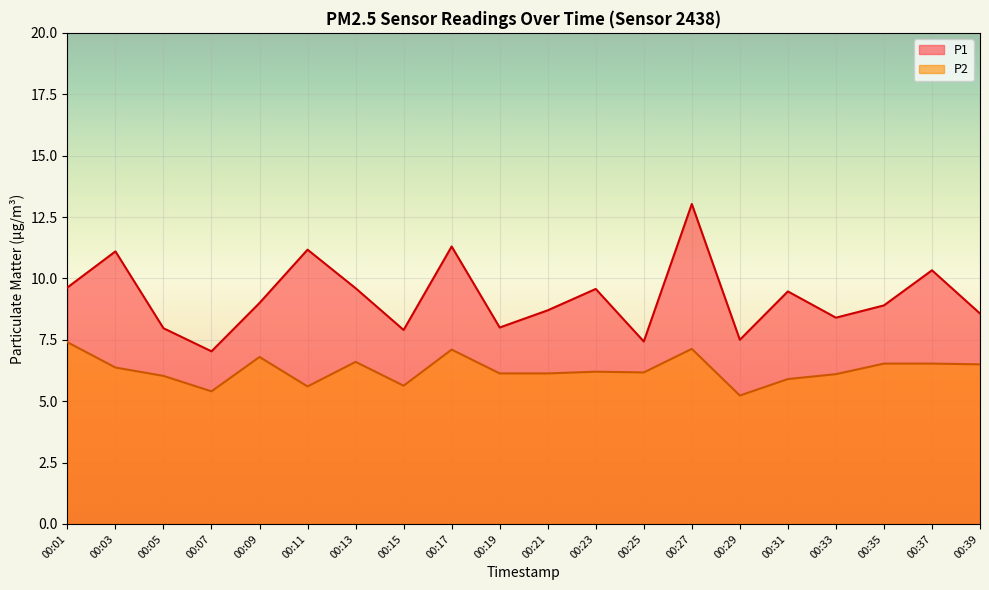

What is the sum of all P1 values?

184.6